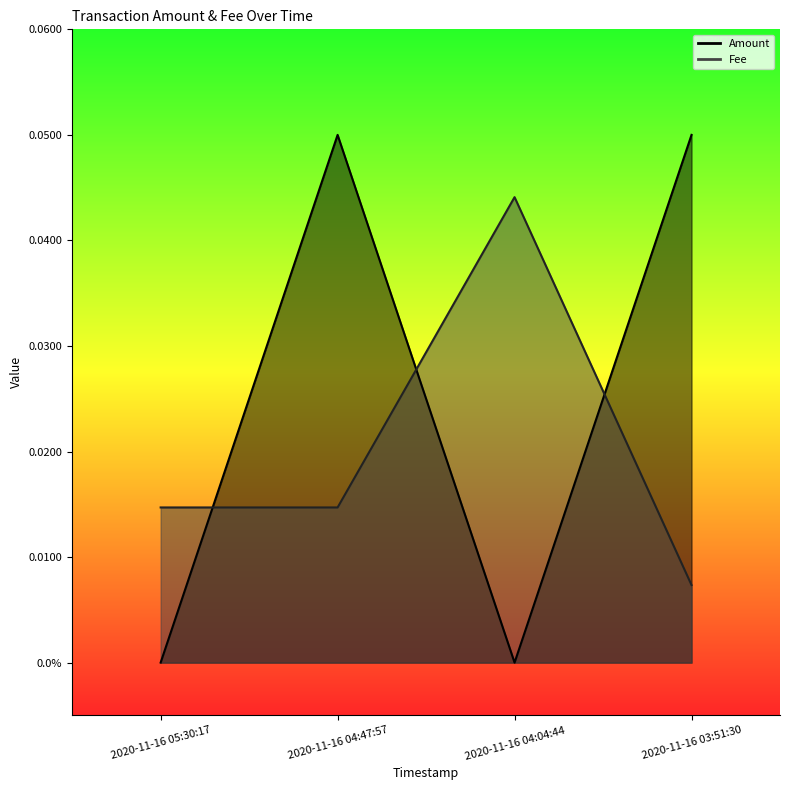

Does the chart display data point markers on the line(s)?

No